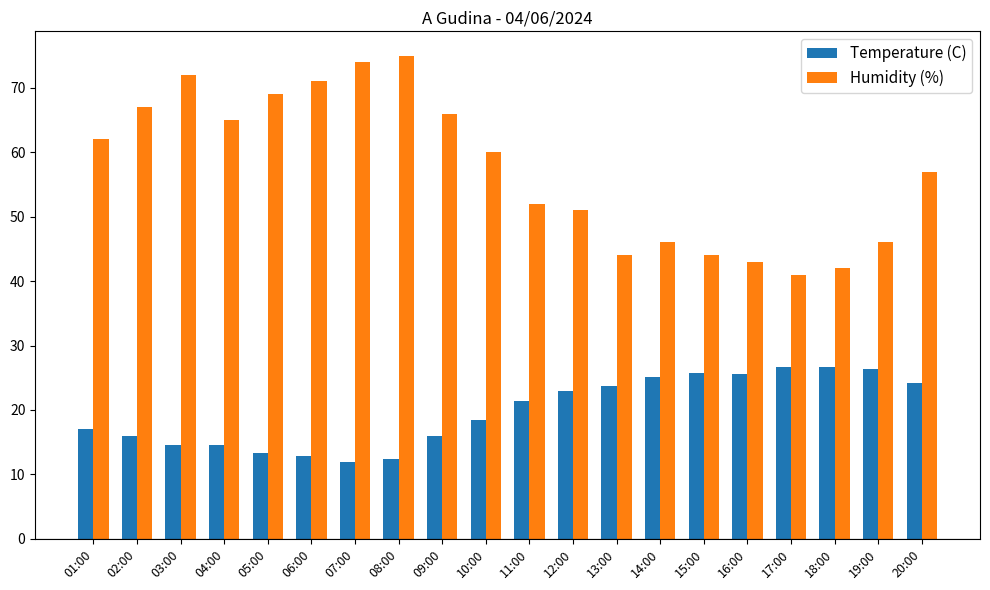

List the series in order of their overall mean, highest first.

Humidity (%), Temperature (C)